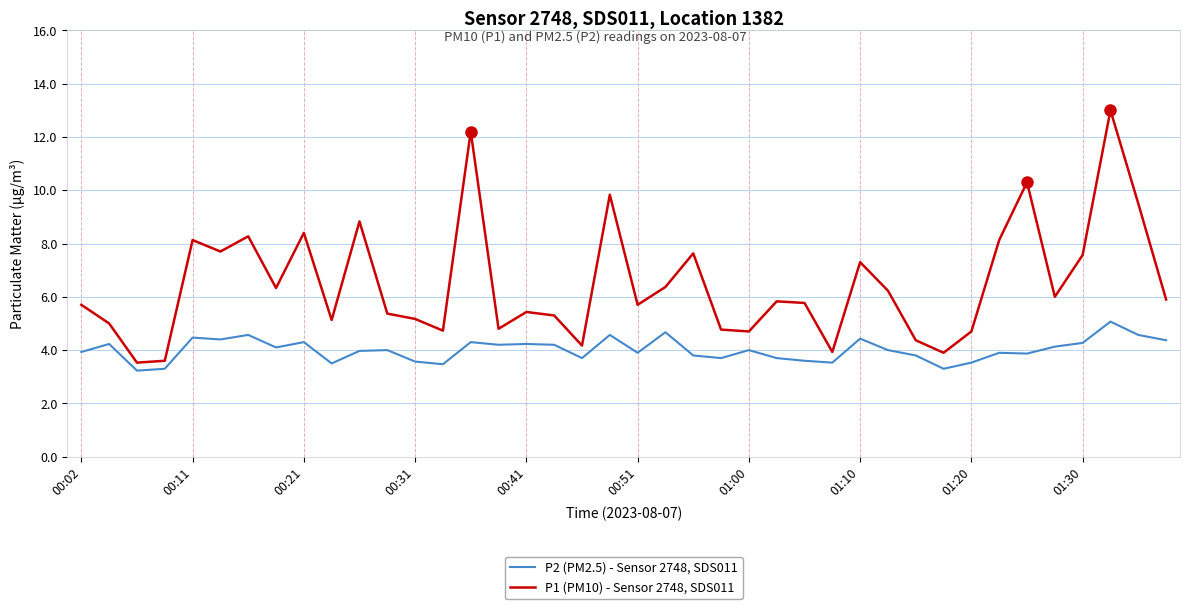

What are all the series names shown in the legend?

P2 (PM2.5) - Sensor 2748, SDS011, P1 (PM10) - Sensor 2748, SDS011